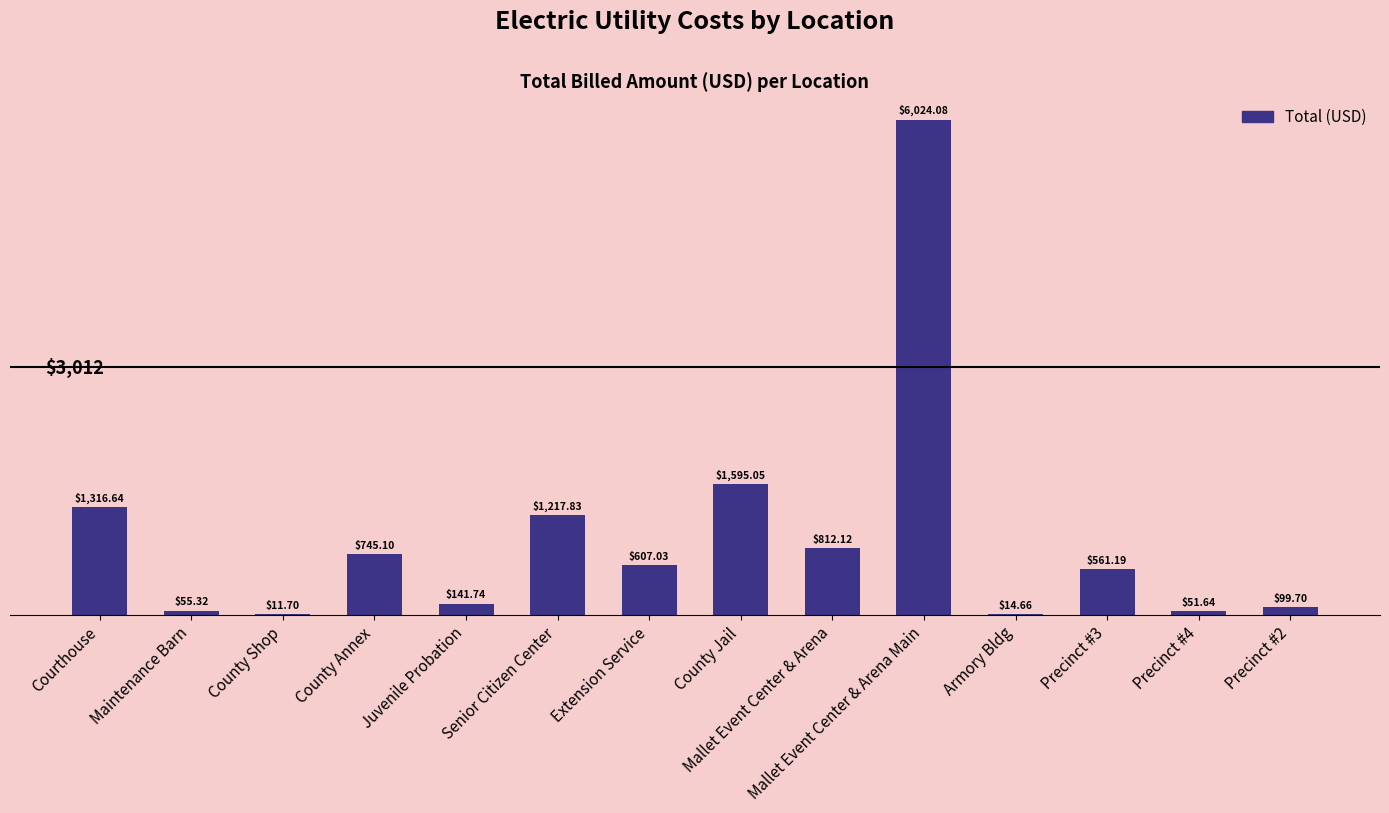

Count the number of categories in the chart.

14